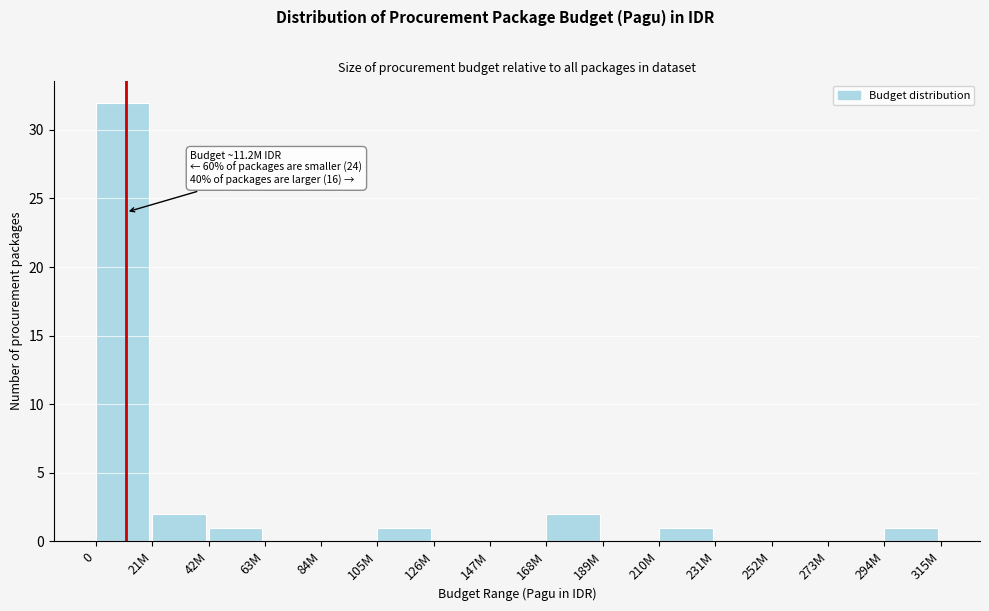

Reading left to right, extract all data points from this chart.

0=32	21M=2	42M=1	63M=0	84M=0	105M=1	126M=0	147M=0	168M=2	189M=0	210M=1	231M=0	252M=0	273M=0	294M=1